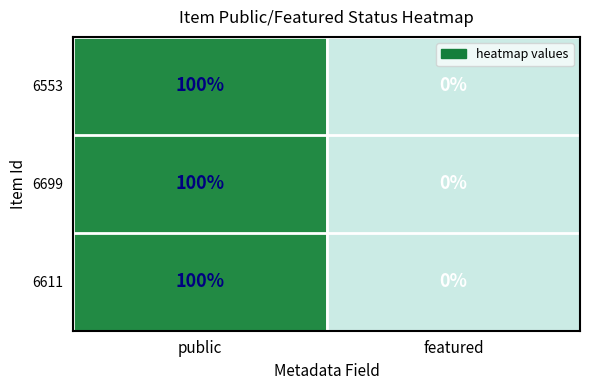

True or false: 6699 has a value of 0 at featured.

True